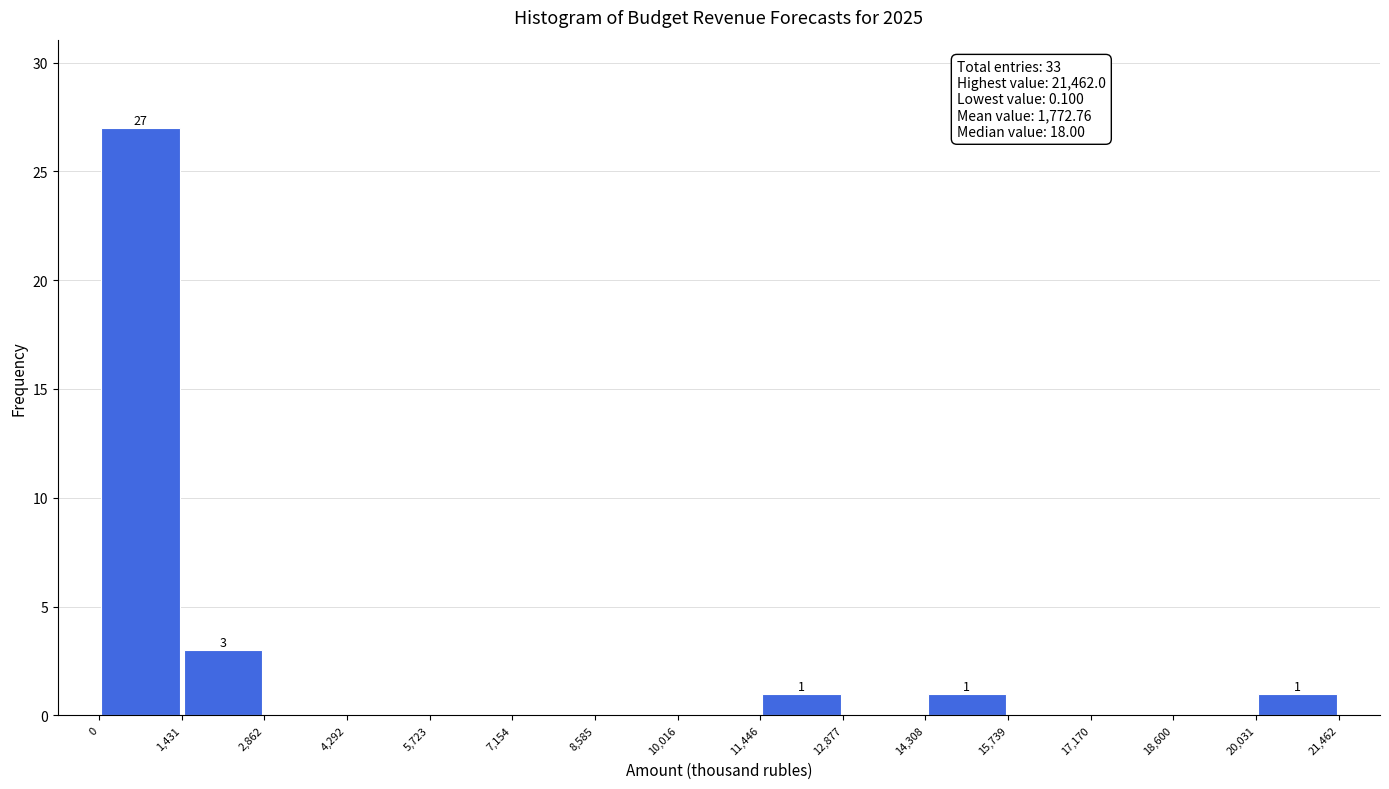

Which range on the x-axis has the tallest bar?

0 to 1,431